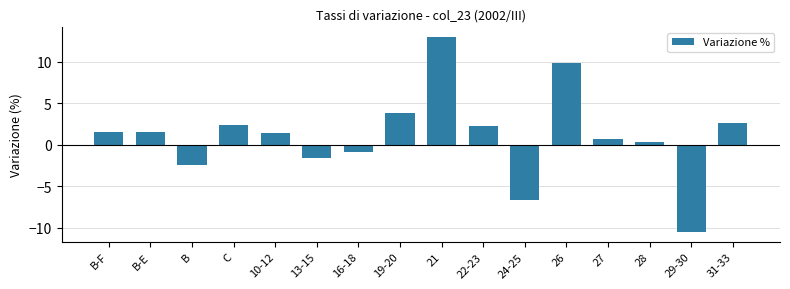

What is the change in value from B-E to 13-15?

-3.1